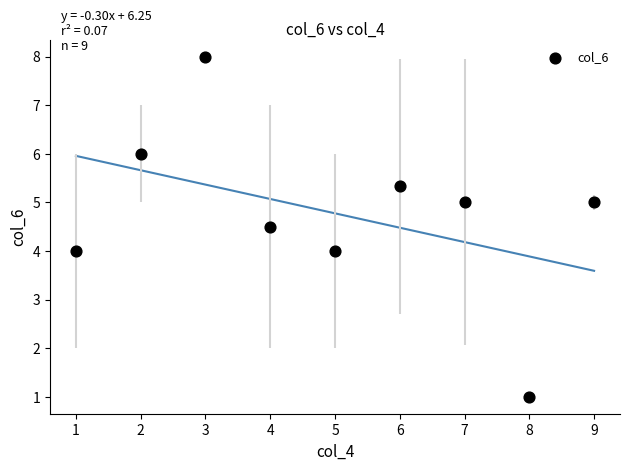

What is the average X value?

5.0